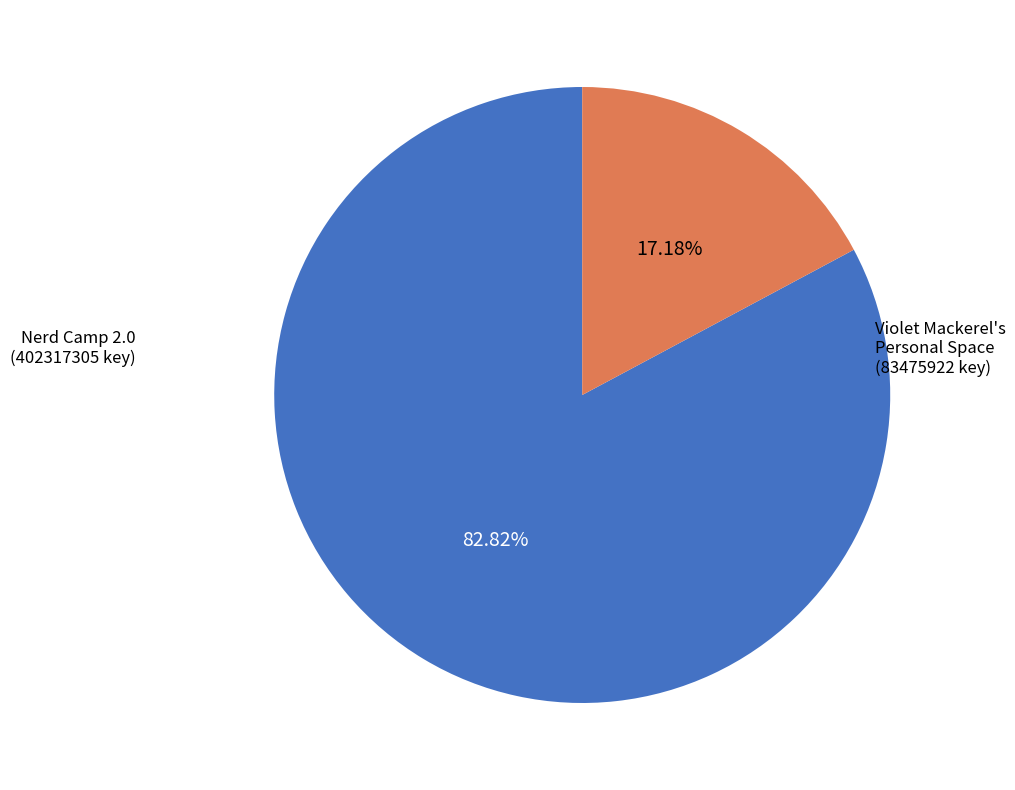

Rank the categories by value from lowest to highest.

Violet Mackerel's Personal Space, Nerd Camp 2.0